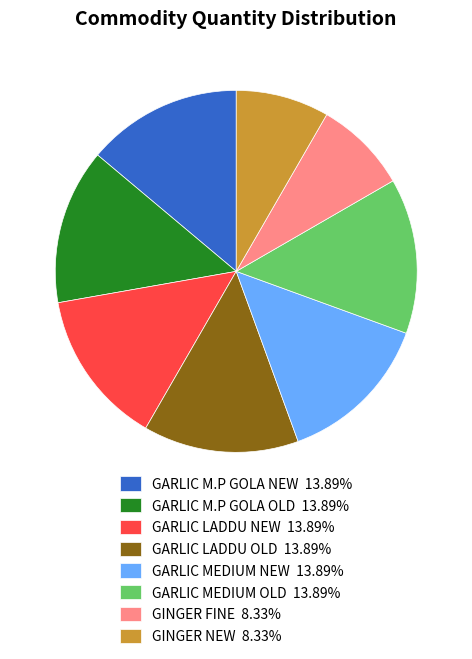

Combined, do GARLIC M.P GOLA OLD and GINGER FINE account for over 50%?

No